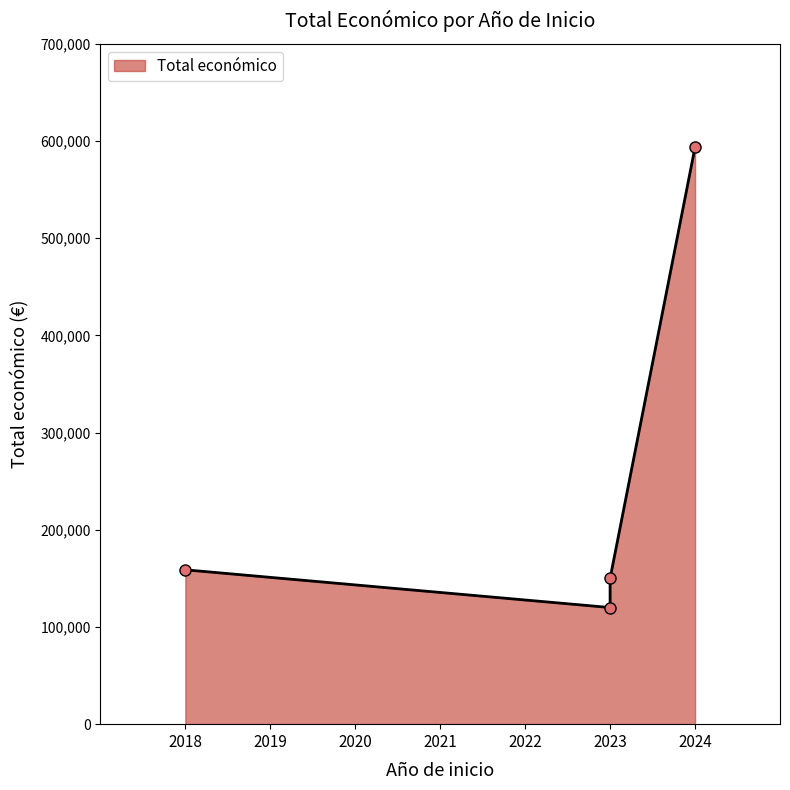

The value at 2023 is 61887. True or false?

False